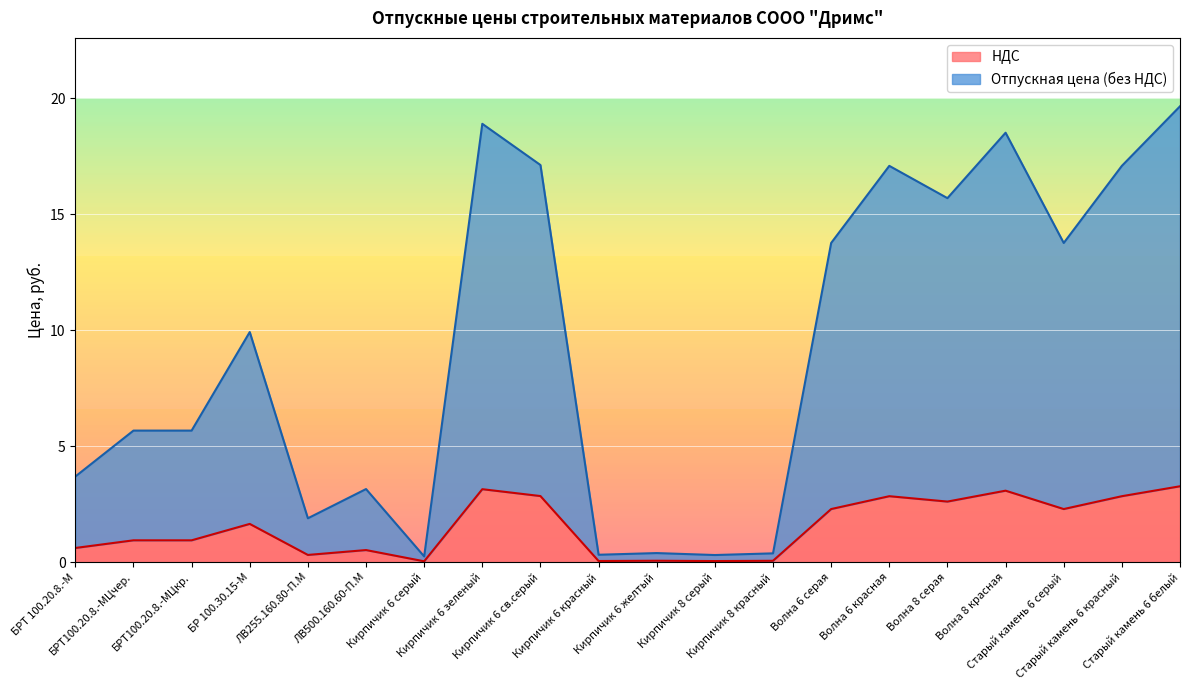

How many interior local peaks does the Отпускная цена (без НДС) series have?

6